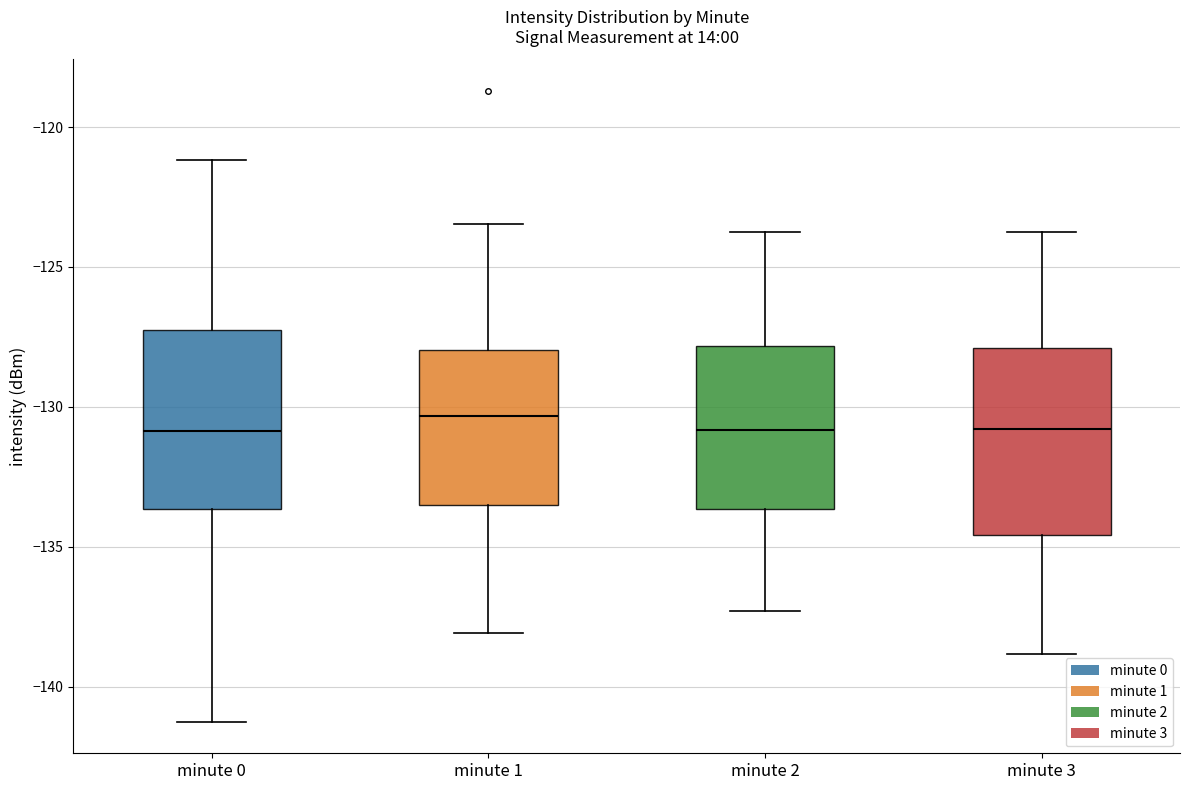

Reading left to right, transcribe this box plot: for each box, give where its median line is, the range the box spans, and where its two whiskers end, as read against the y-axis. The values are not printed on the chart, so give them approximately, as read against the axis.

minute 0: median -131.0, box -133.5 to -127.5, whiskers -141.0 to -121.0
minute 1: median -130.5, box -133.5 to -128.0, whiskers -138.0 to -123.5
minute 2: median -131.0, box -133.5 to -128.0, whiskers -137.5 to -123.5
minute 3: median -131.0, box -134.5 to -128.0, whiskers -139.0 to -123.5